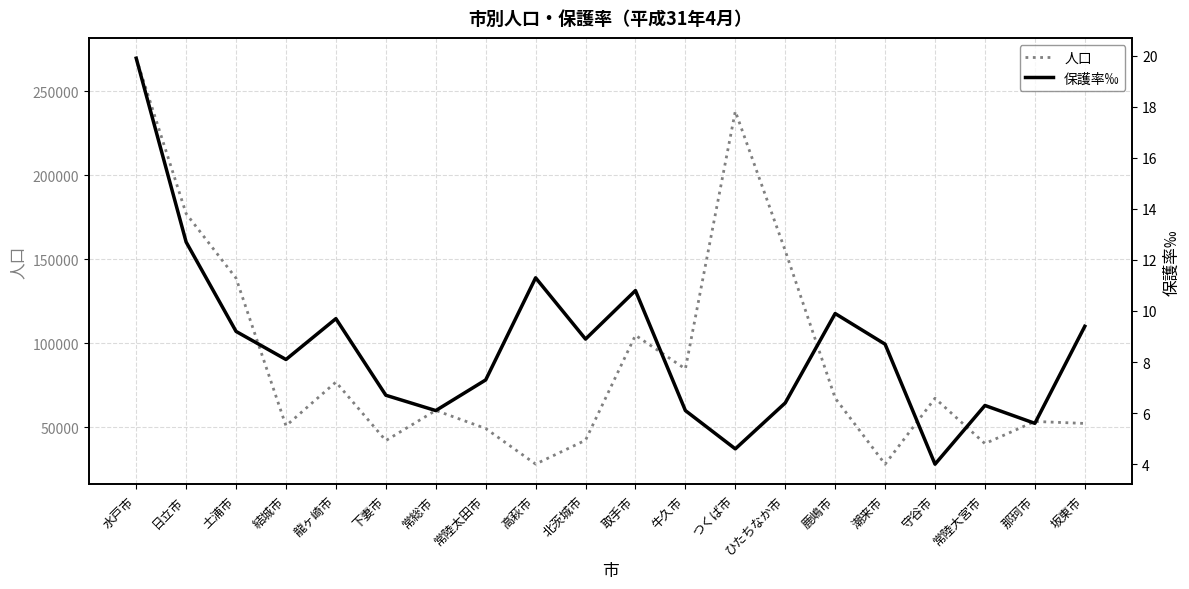

At which label is 保護率‰ closest to 11?

取手市